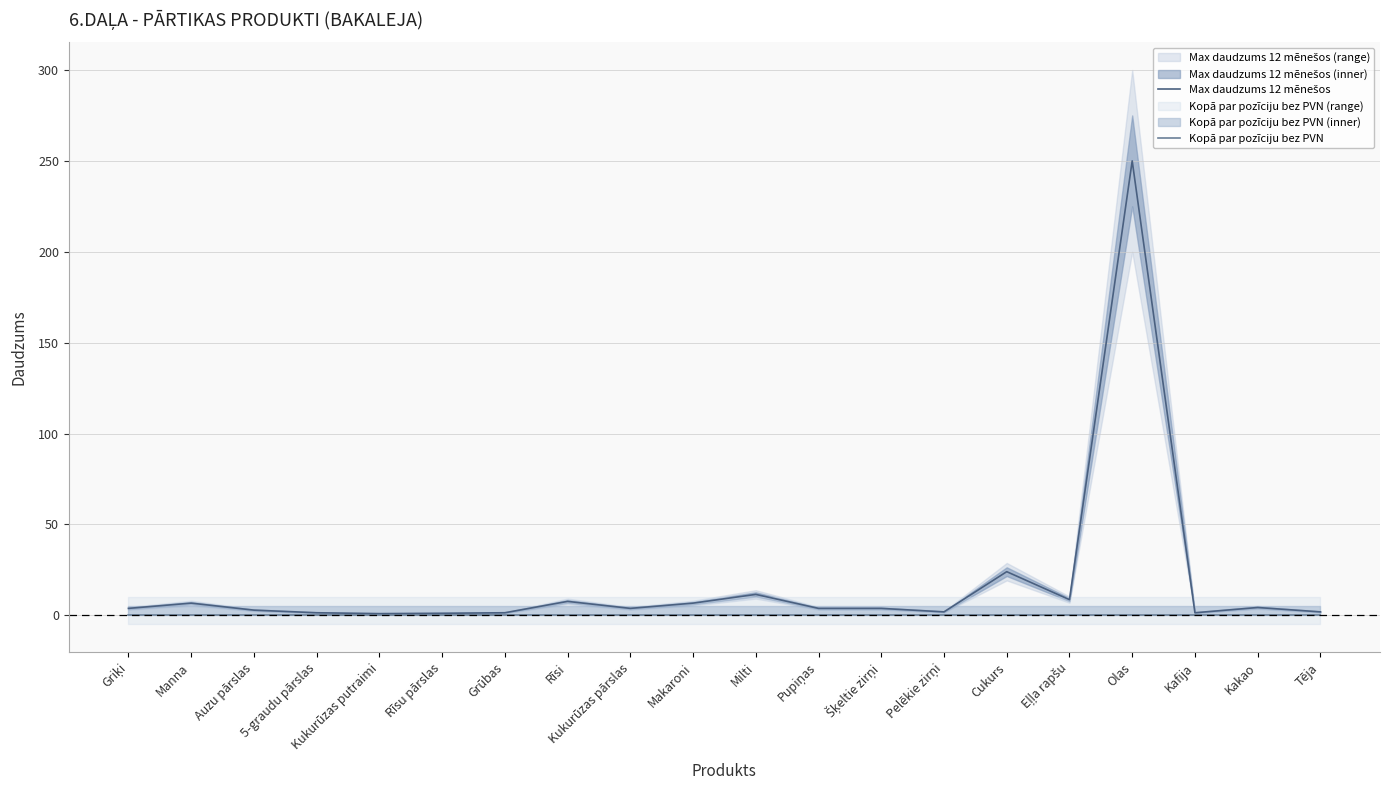

The value of Max daudzums 12 mēnešos at Tēja is 1.9. True or false?

True